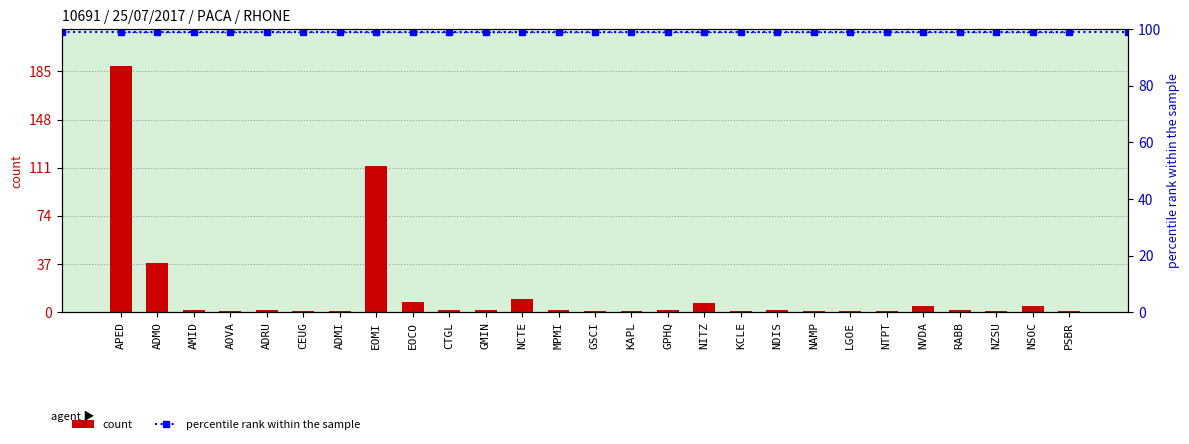

What is the label of the 3rd bar from the left?

AMID